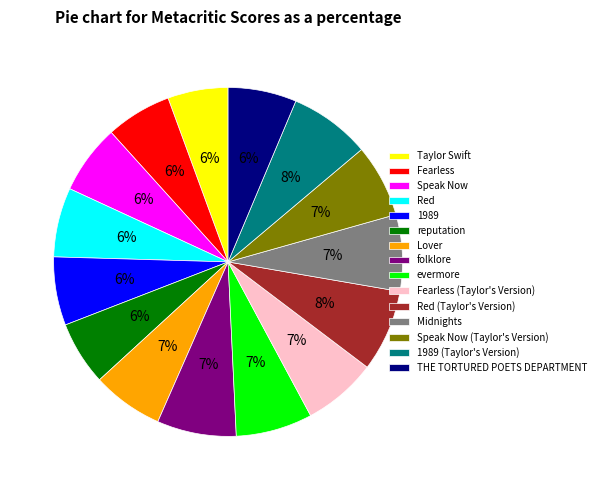

What percentage is the folklore slice, to the nearest percent?

7%